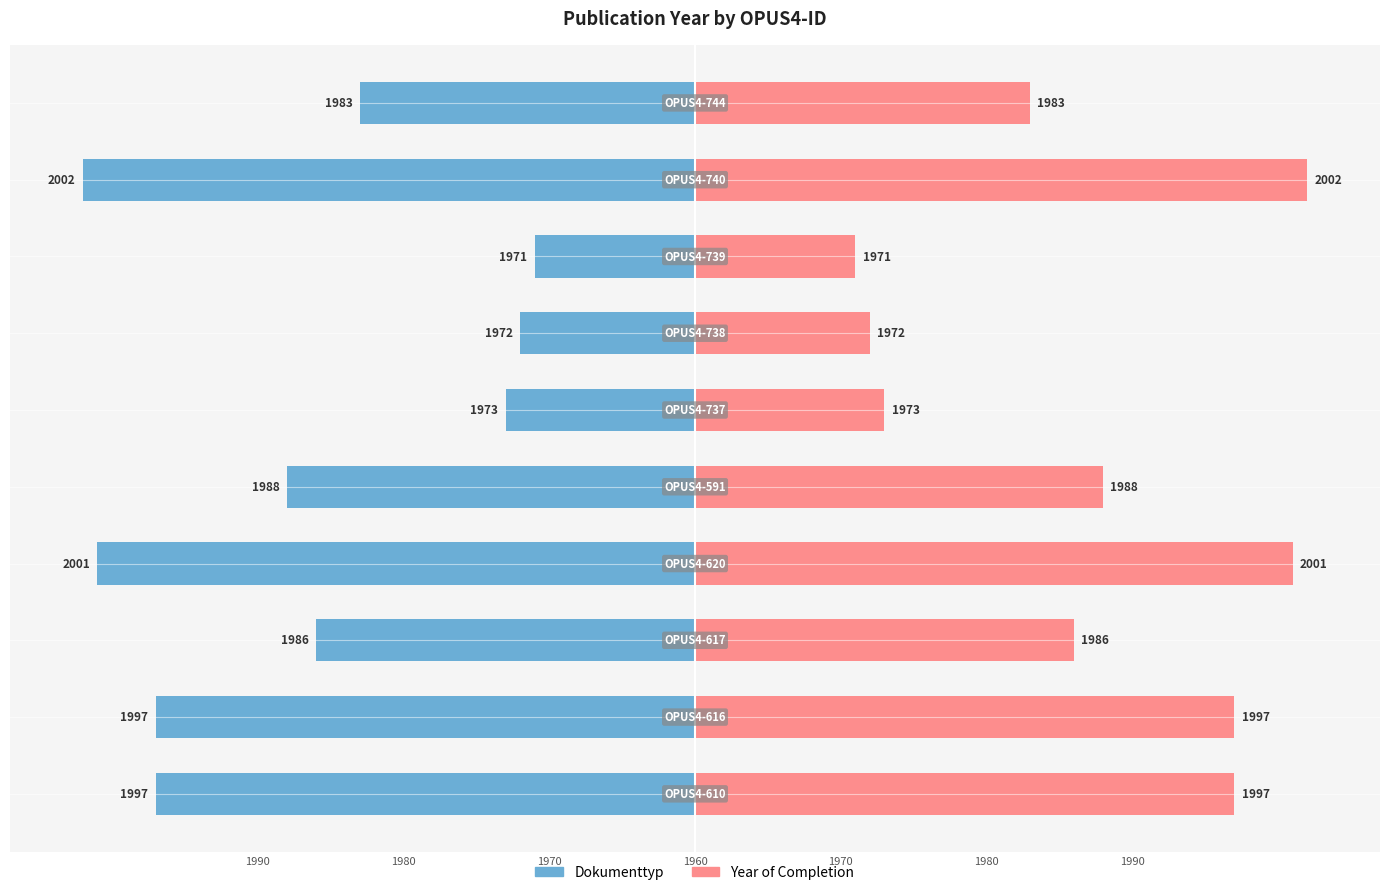

Are the bars horizontal?

Yes